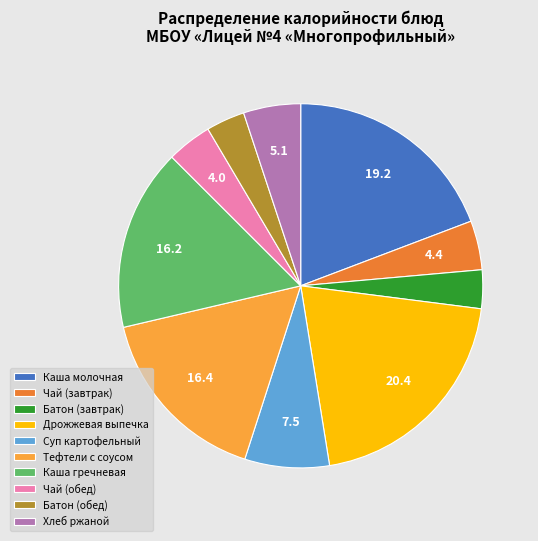

Approximately how many times larger is the value at Суп картофельный compared to Чай (обед)?

1.9